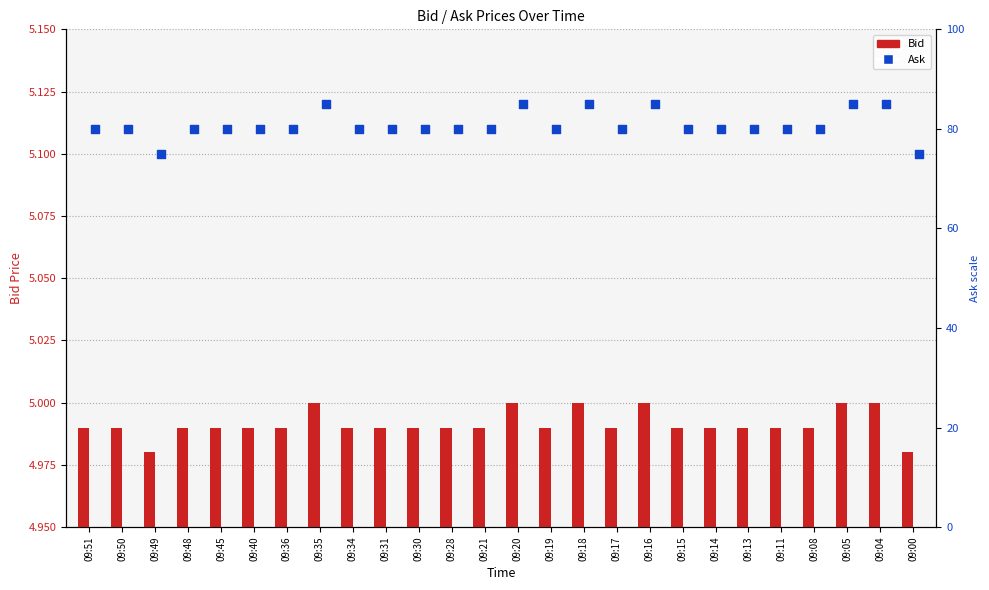

At how many categories does at least one series exceed 1?

26